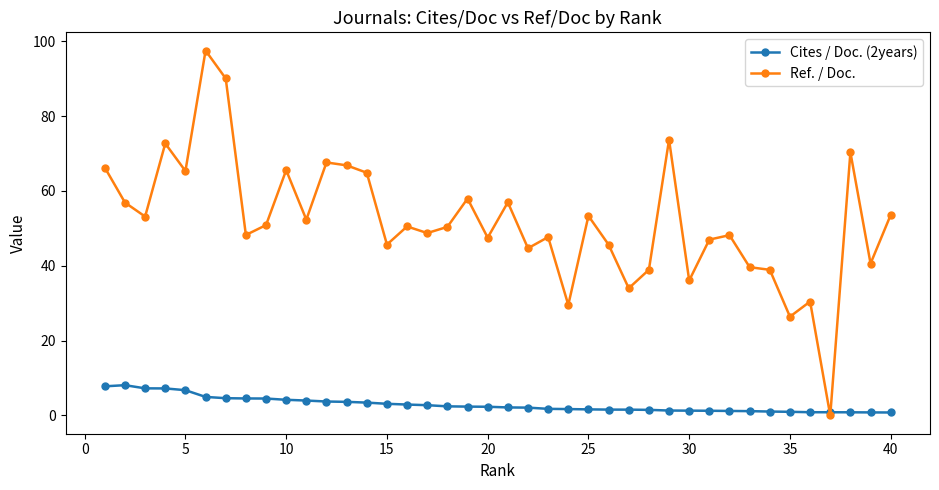

What is the average value of the Ref. / Doc. series?

51.9